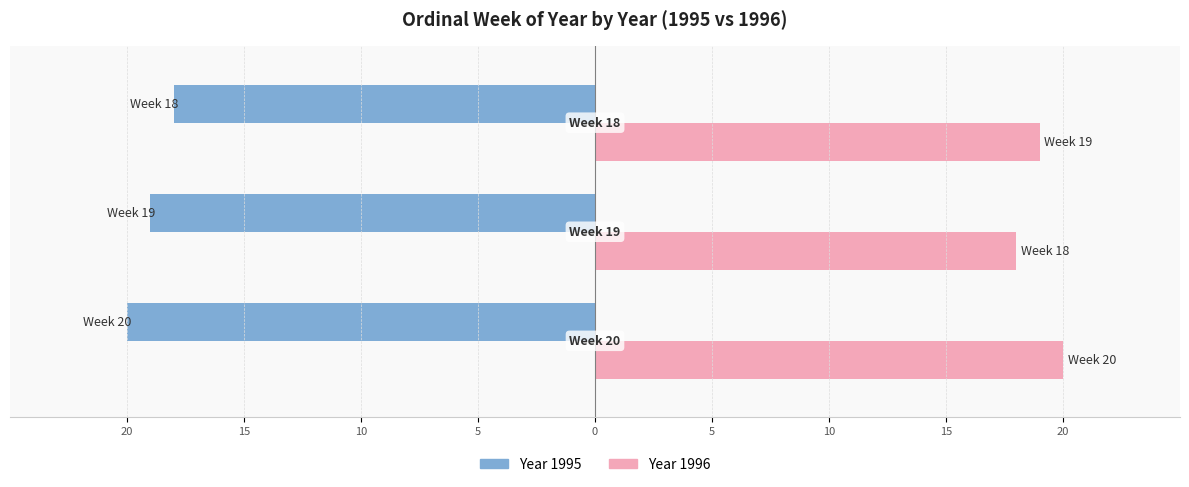

True or false: 1996 has a value of 33 at Week 20.

False